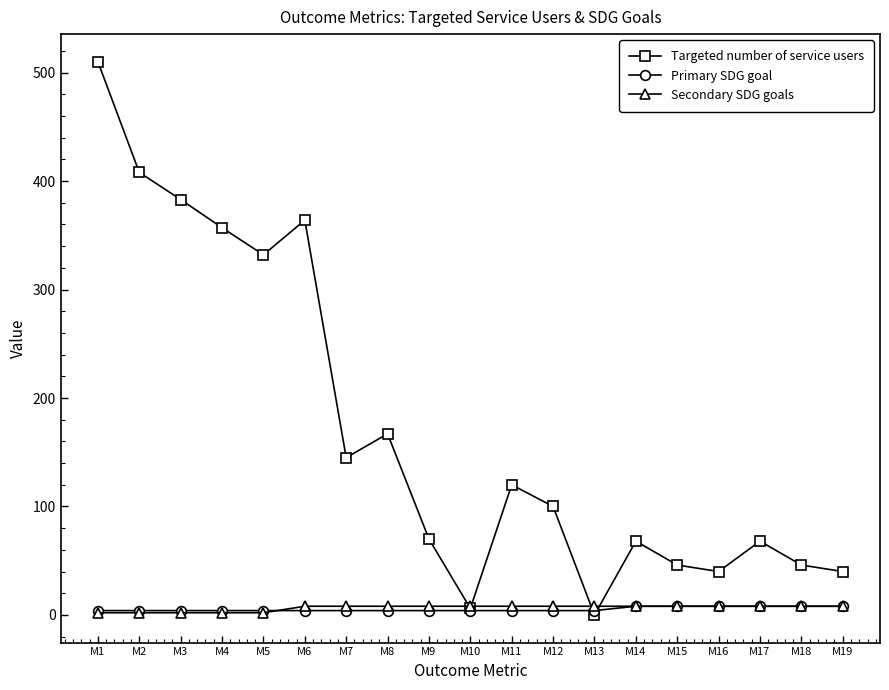

Between M4 and M7, which series saw the biggest shift?

Targeted number of service users